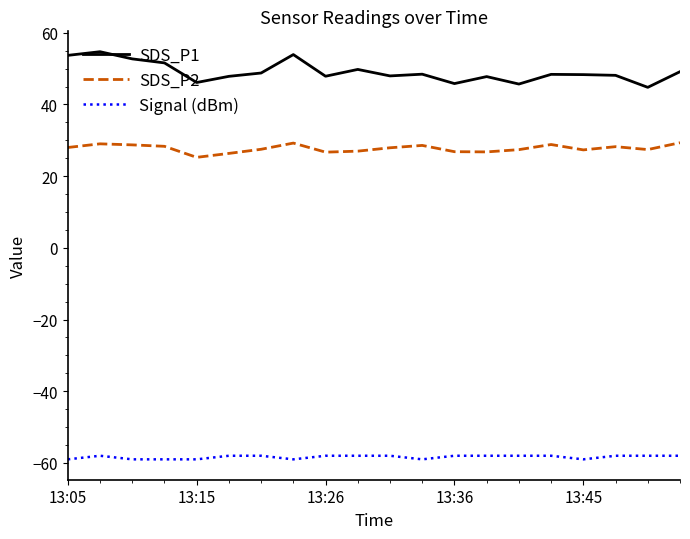

True or false: Signal (dBm) and SDS_P2 intersect in this chart.

False